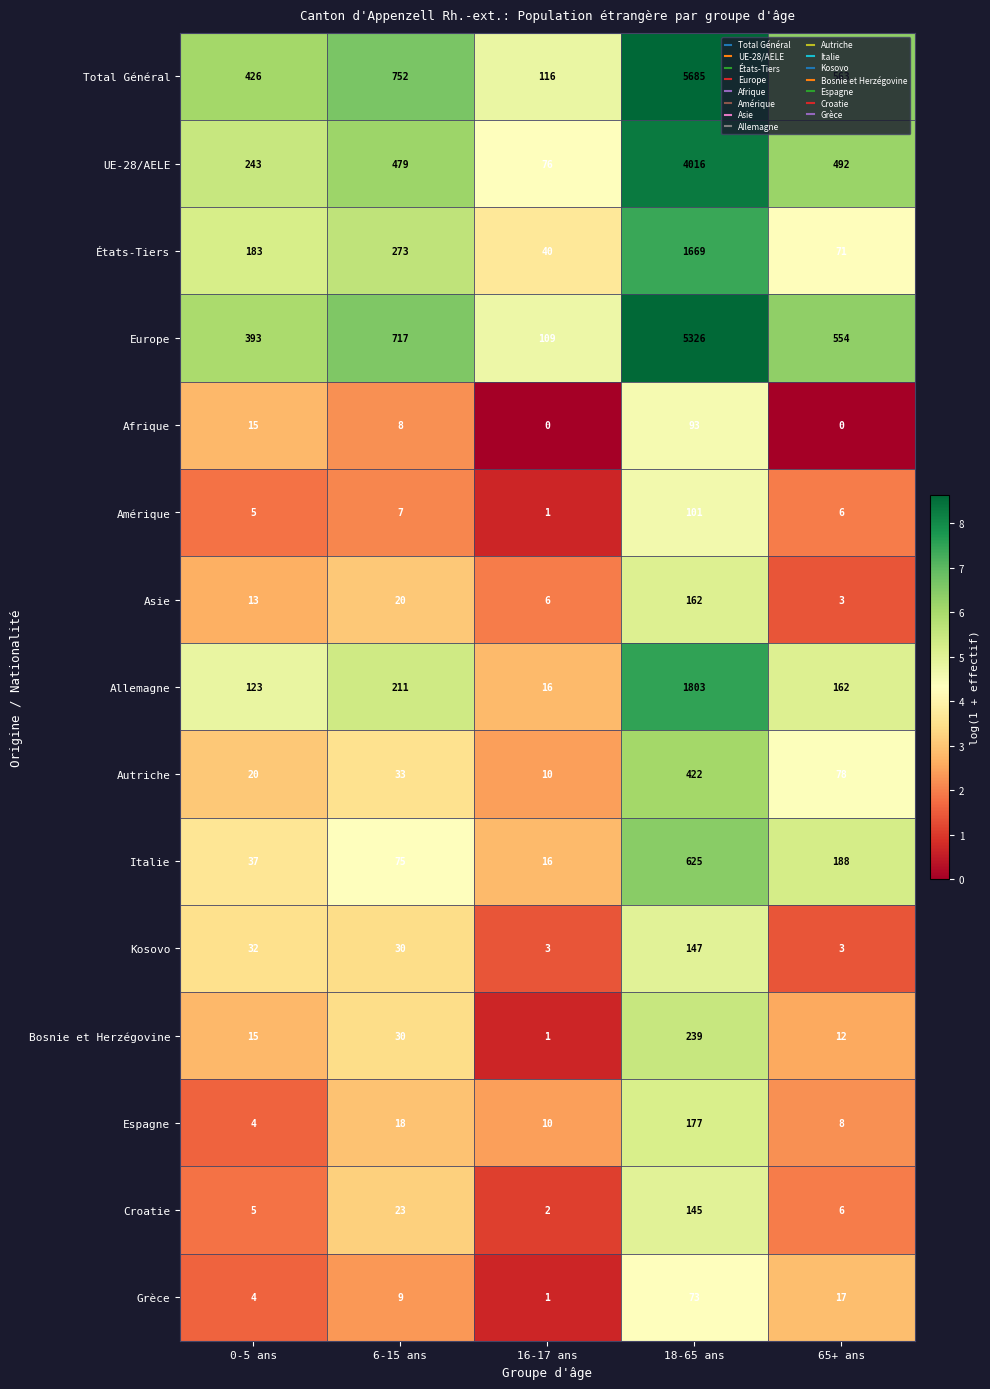

Where is Croatie nearest to the value 73?

6-15 ans